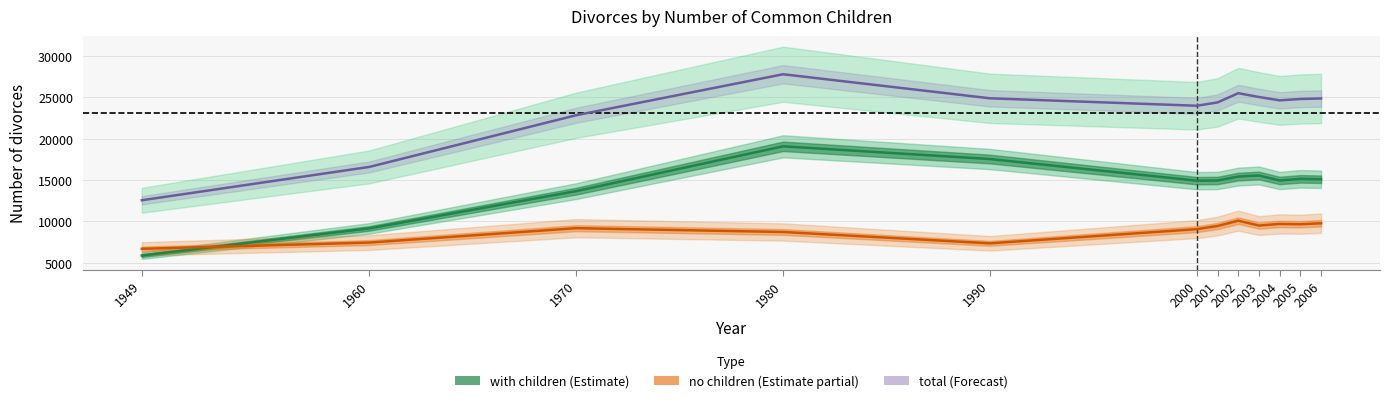

How many interior local valleys does the total series have?

2